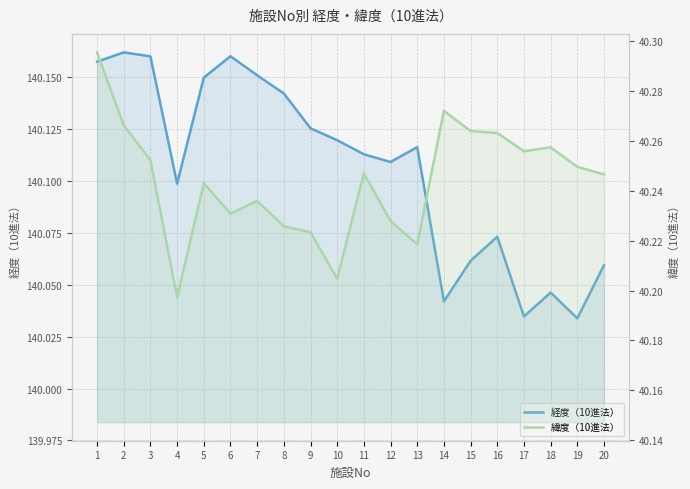

Reading right to left, transcribe all the data shown in this chart.

経度（10進法）: 140.1	140.0	140.0	140.0	140.1	140.1	140.0	140.1	140.1	140.1	140.1	140.1	140.1	140.2	140.2	140.1	140.1	140.2	140.2	140.2
緯度（10進法）: 40.2	40.2	40.3	40.3	40.3	40.3	40.3	40.2	40.2	40.2	40.2	40.2	40.2	40.2	40.2	40.2	40.2	40.3	40.3	40.3